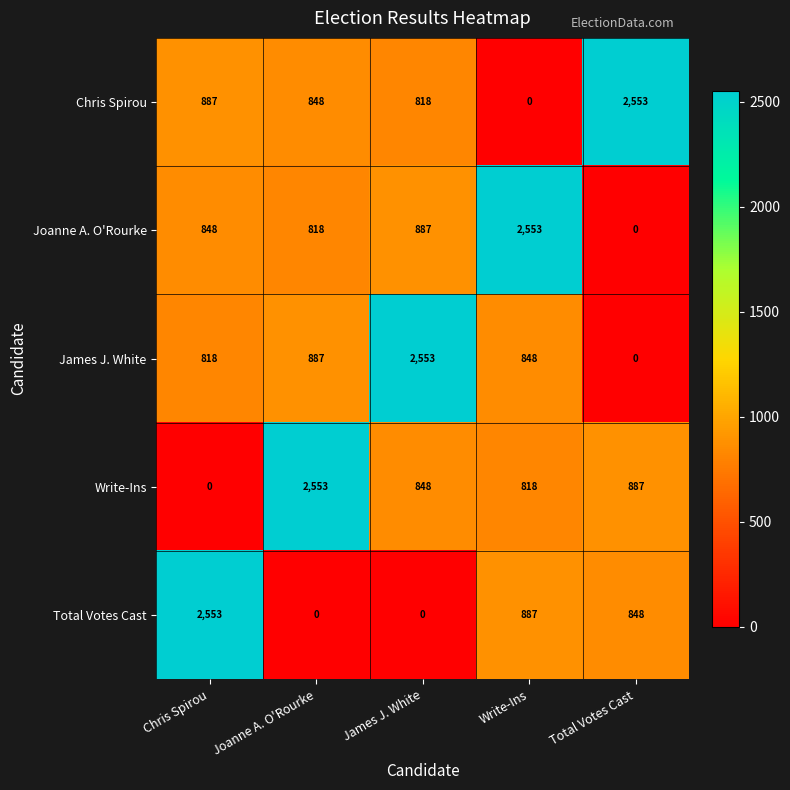

How many categories are shown in the chart?

5